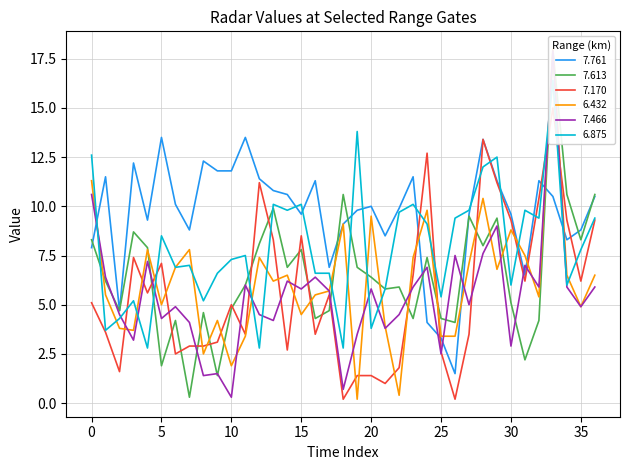

What is the minimum value for 7.761?

1.5